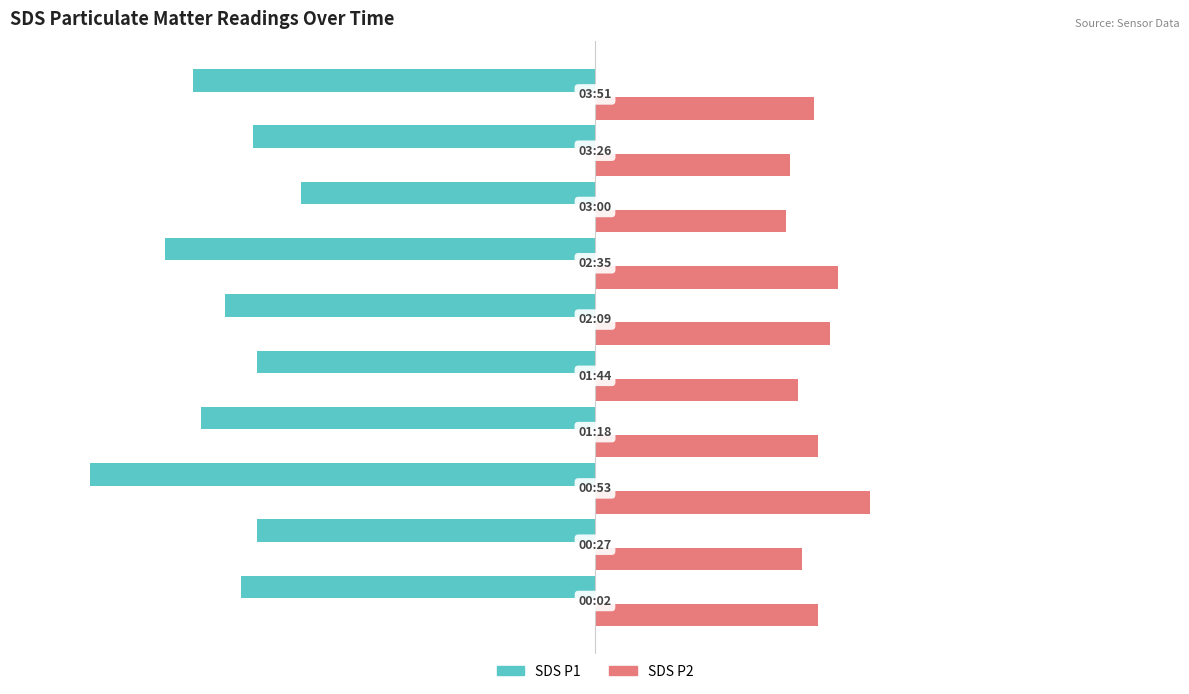

What is the smallest value displayed?

-12.7